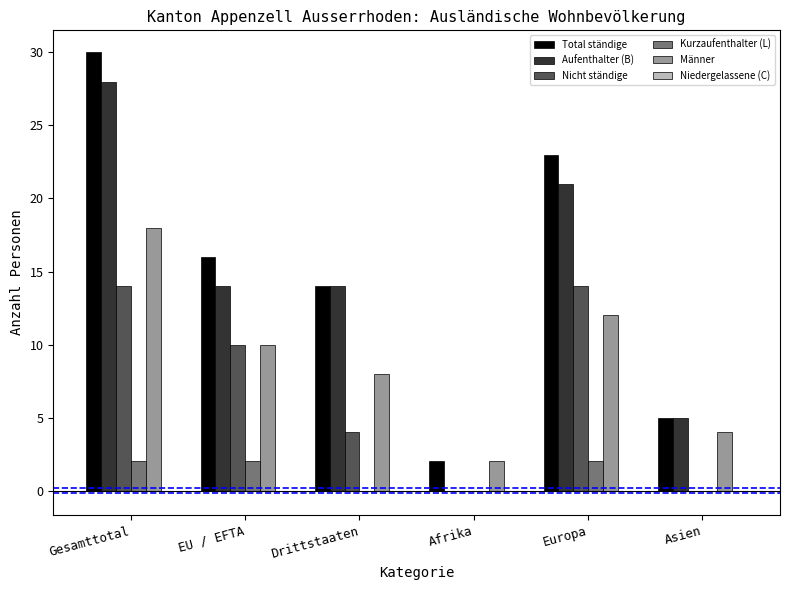

Which series changed the most between Europa and Asien?

Total ständige